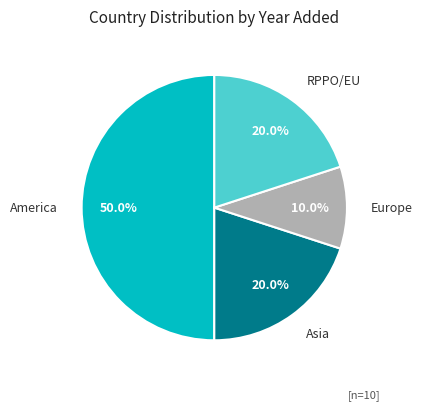

Approximately how many times larger is the value at RPPO/EU compared to Asia?

1.0